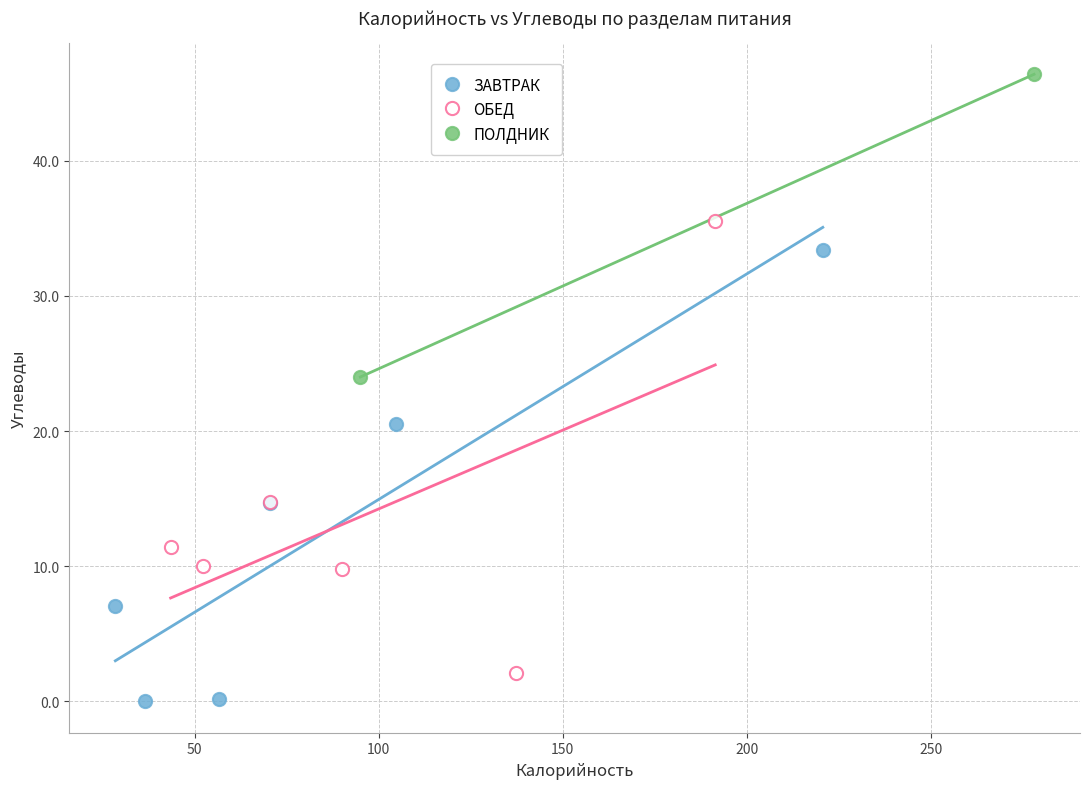

Which series contains the lowest Y value?

ЗАВТРАК